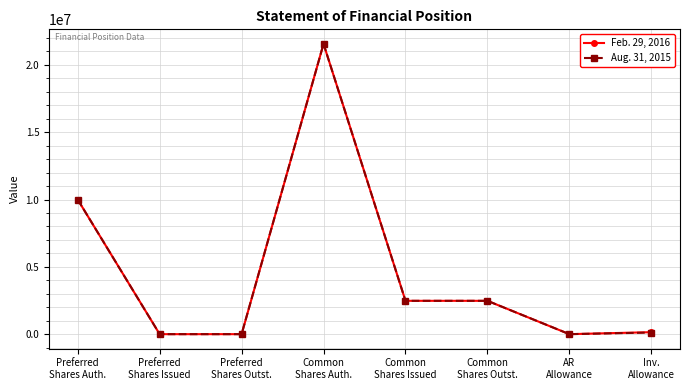

Which category has the highest value in the Feb. 29, 2016 series?

Common
Shares Auth.